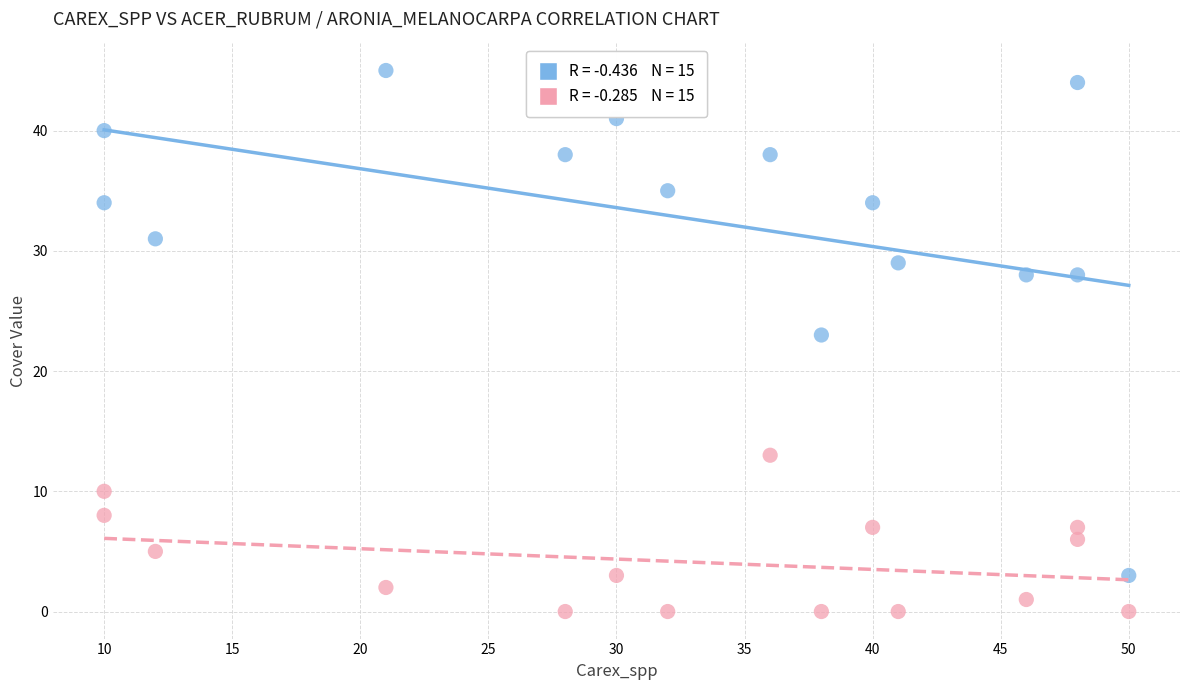

Across all series, what Y value is closest to 22?

23